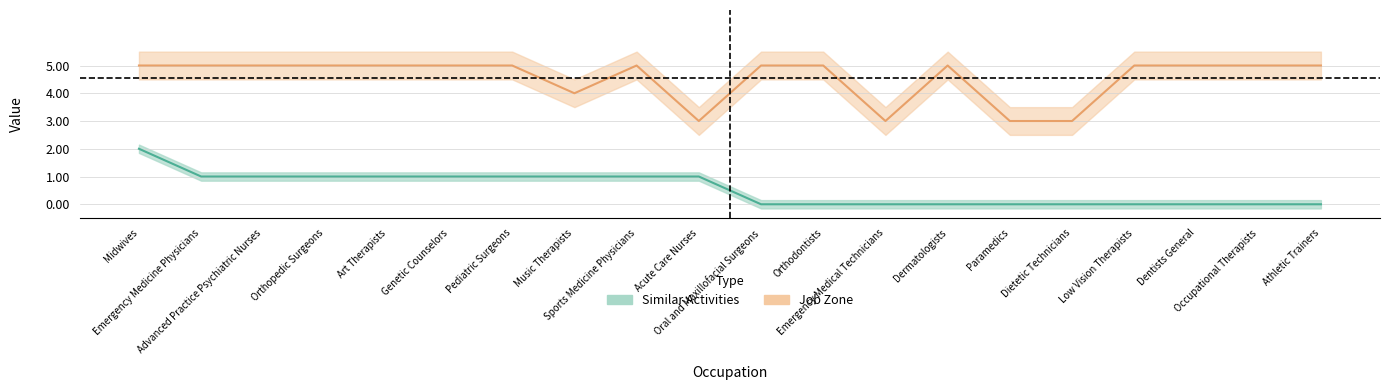

What are all the series names shown in the legend?

Similar Activities, Job Zone